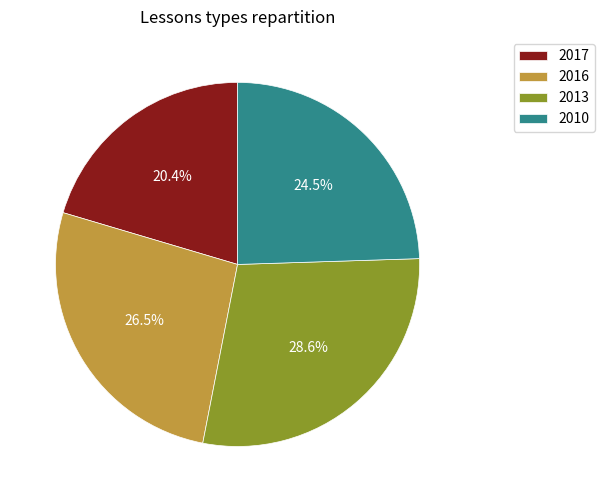

Is 2017 the majority of the pie?

No